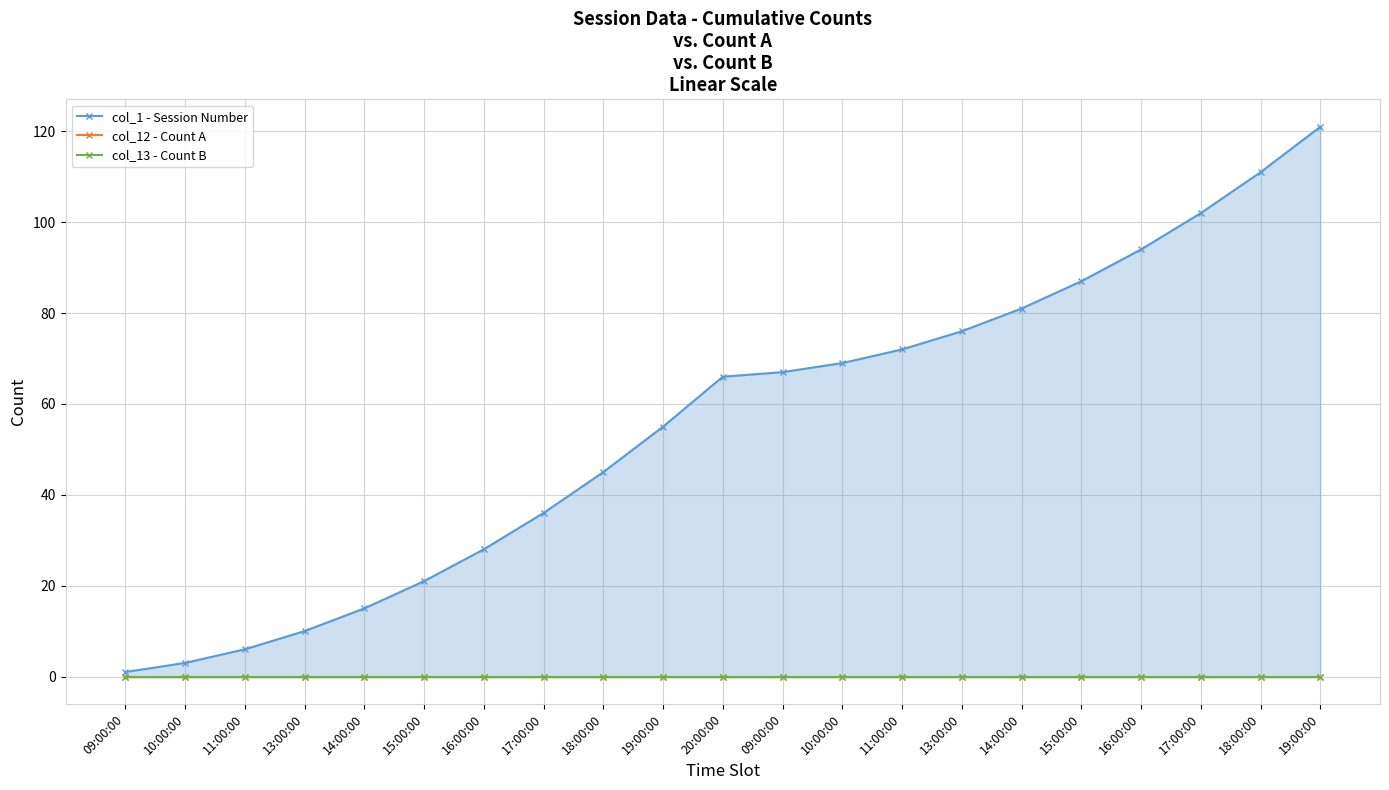

What is the total value across all series at 19:00:00?

55